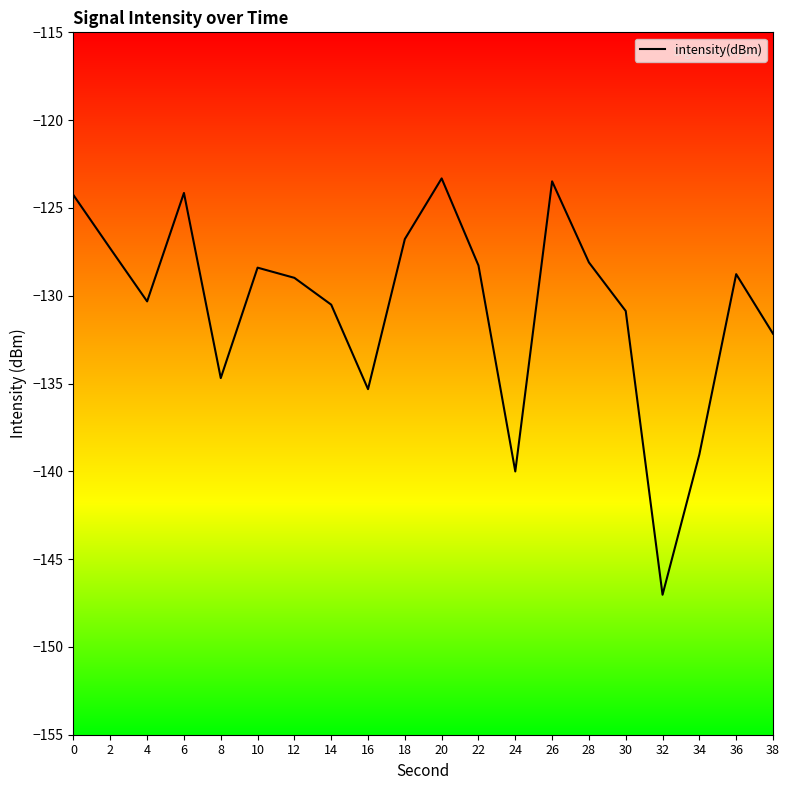

Where is the first local maximum?

6